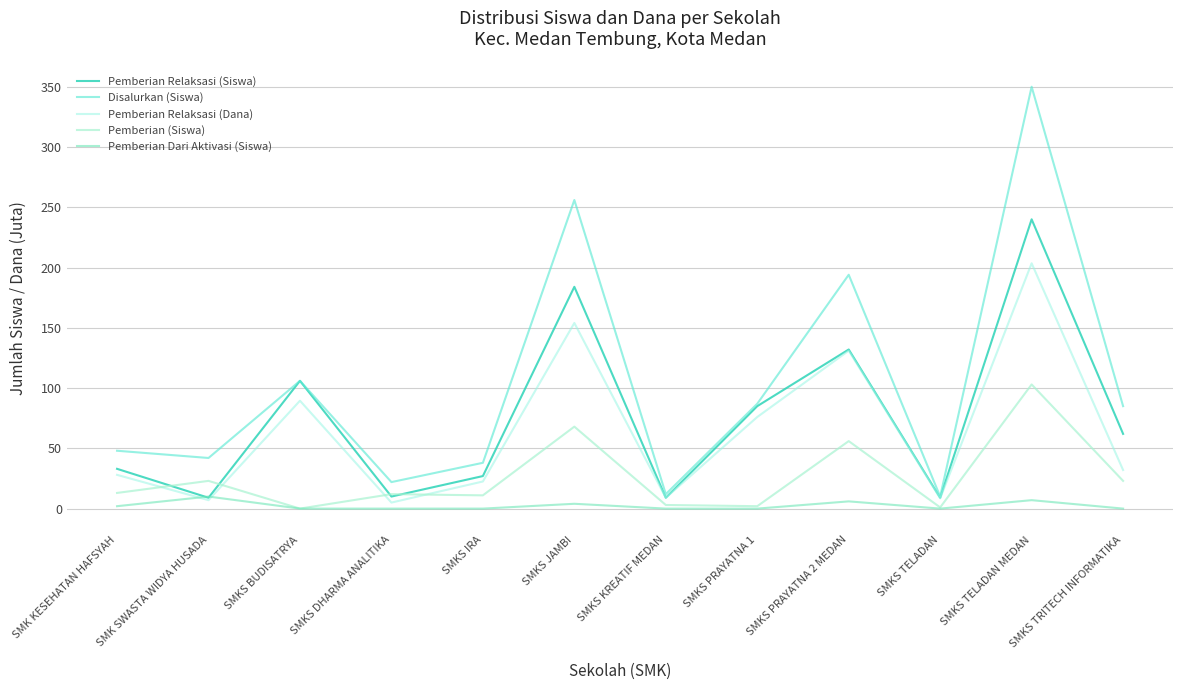

Is it true that Pemberian Relaksasi (Dana) equals 203.5 at SMKS TELADAN MEDAN?

True